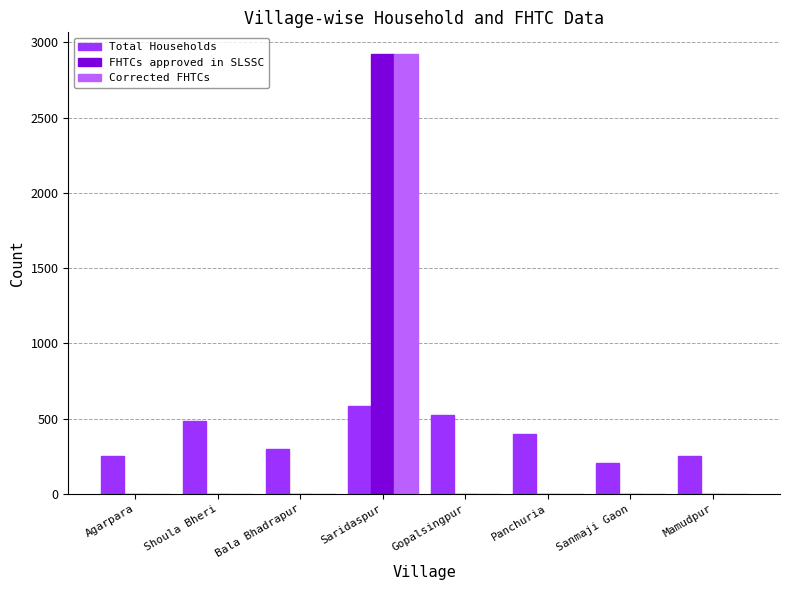

At which category is the sum across all series the highest?

Saridaspur